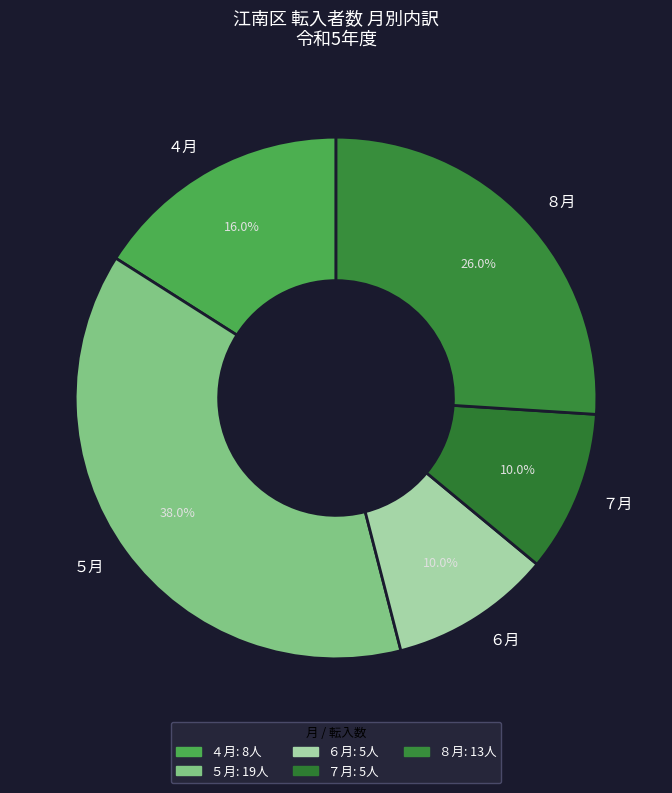

What is the total percentage of ７月 and ８月?

36.0%